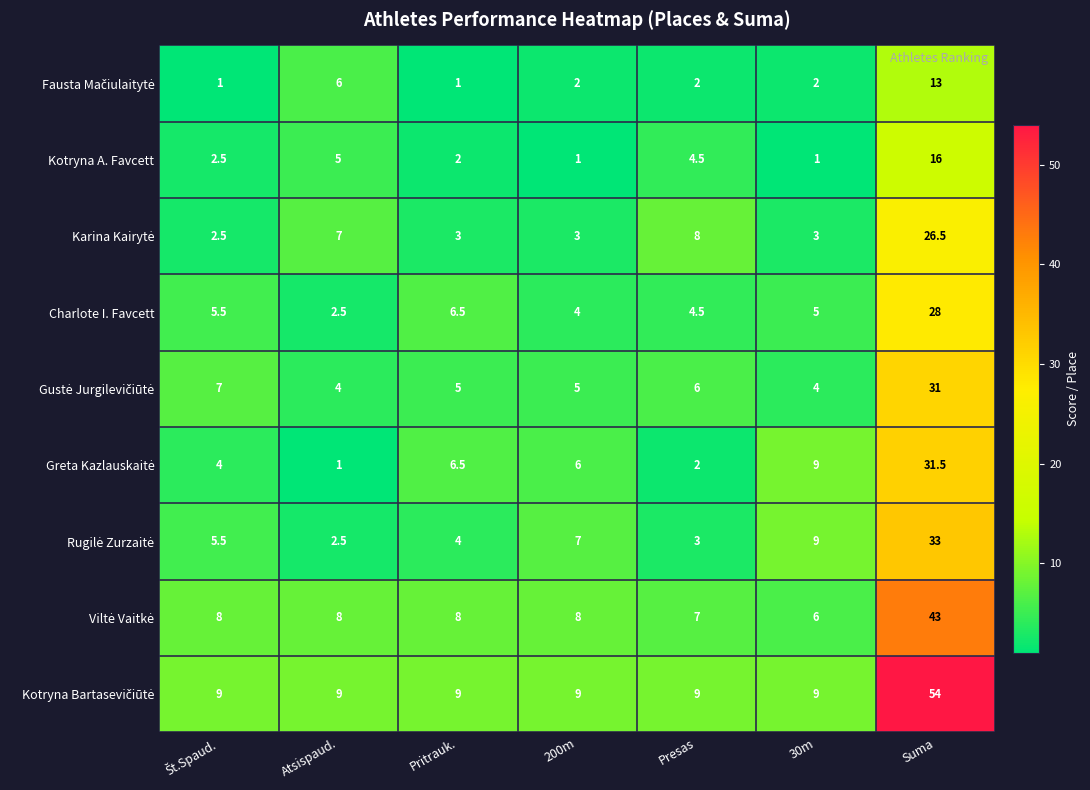

What is the difference between the highest and lowest values at Suma?

41.0